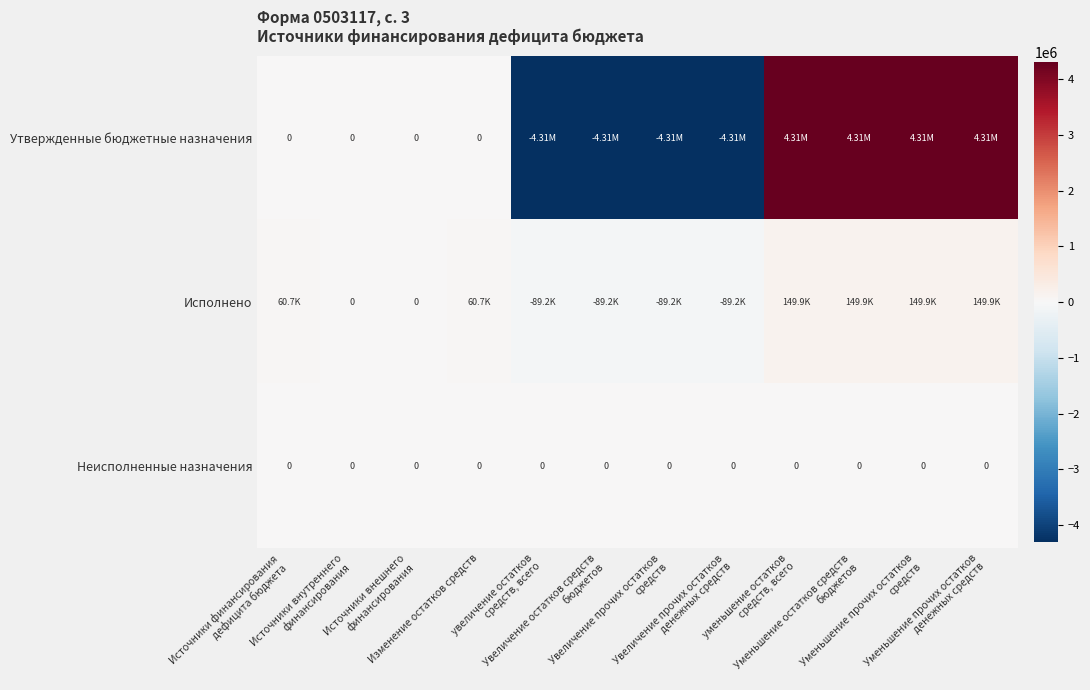

What is the difference between the maximum and minimum values in the Исполнено series?

239008.4